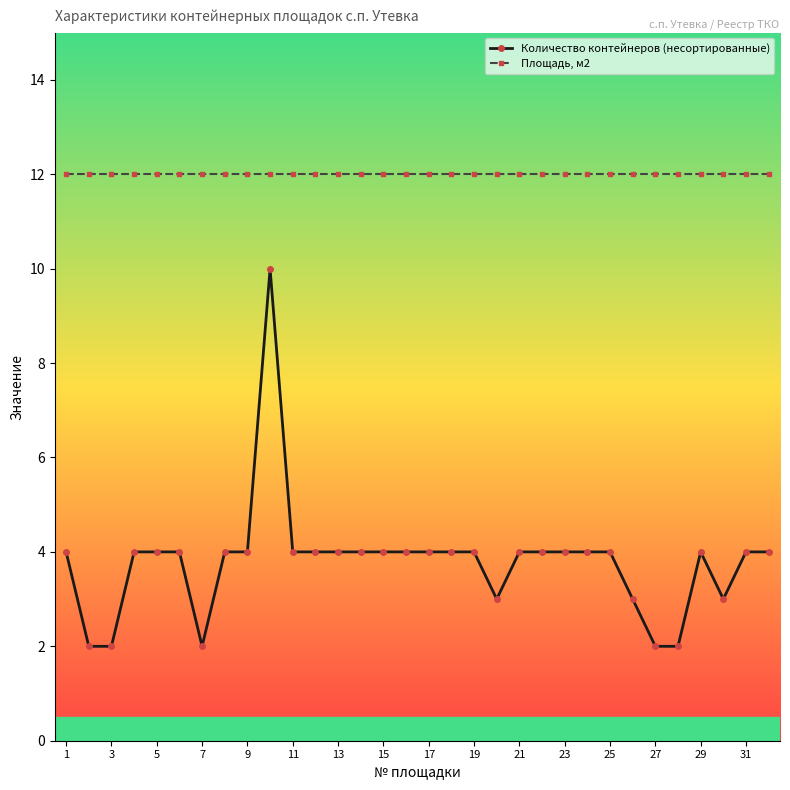

How many distinct data groups are displayed?

2